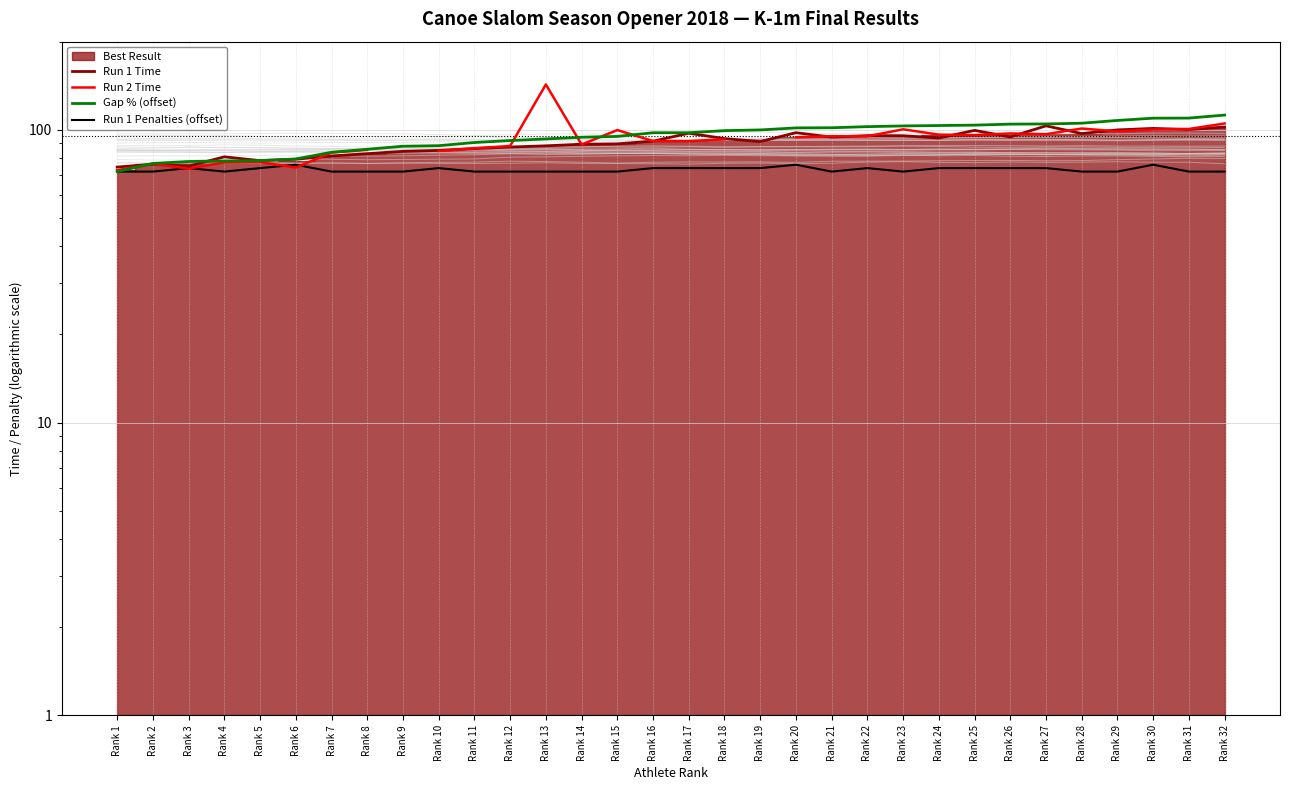

True or false: Run 1 Penalties (offset) and Gap % (offset) intersect in this chart.

False